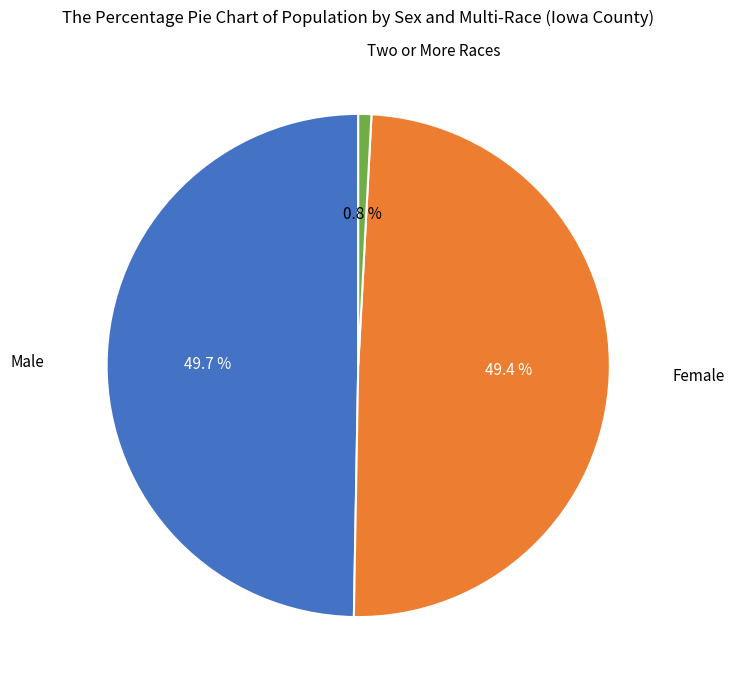

Does any single category account for the majority?

No